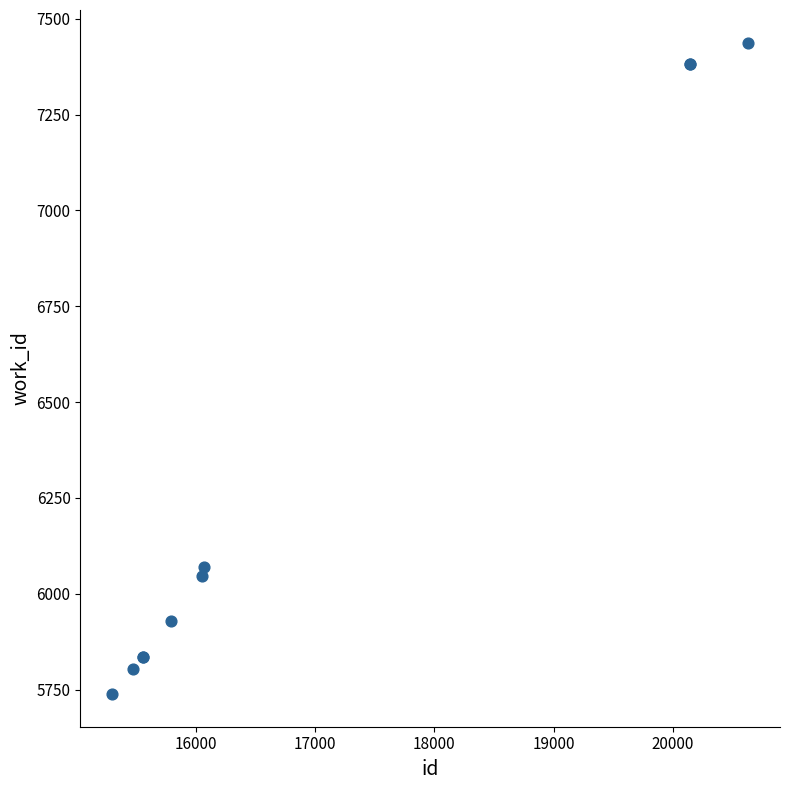

What Y value in the scatter plot is closest to 6588?

6071